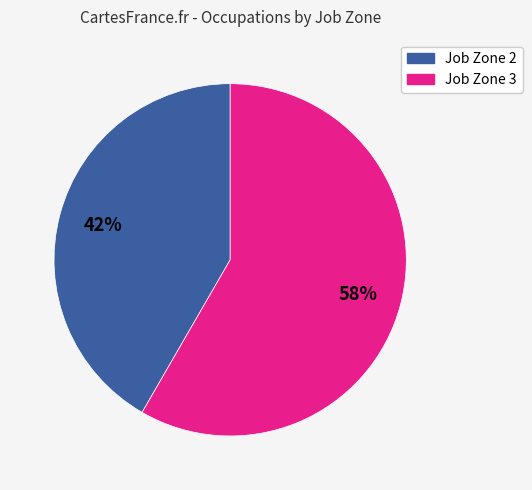

Is there any slice that represents more than half of the pie?

Yes